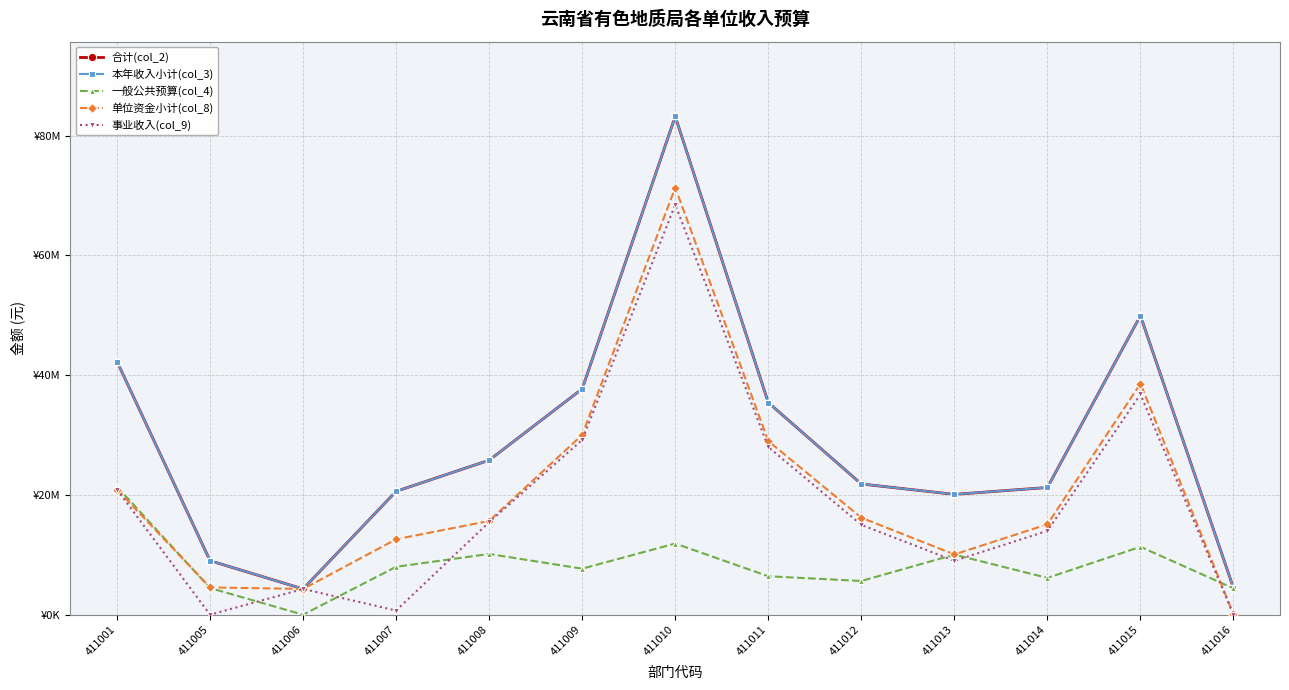

Where is the first local minimum for 本年收入小计(col_3)?

411006